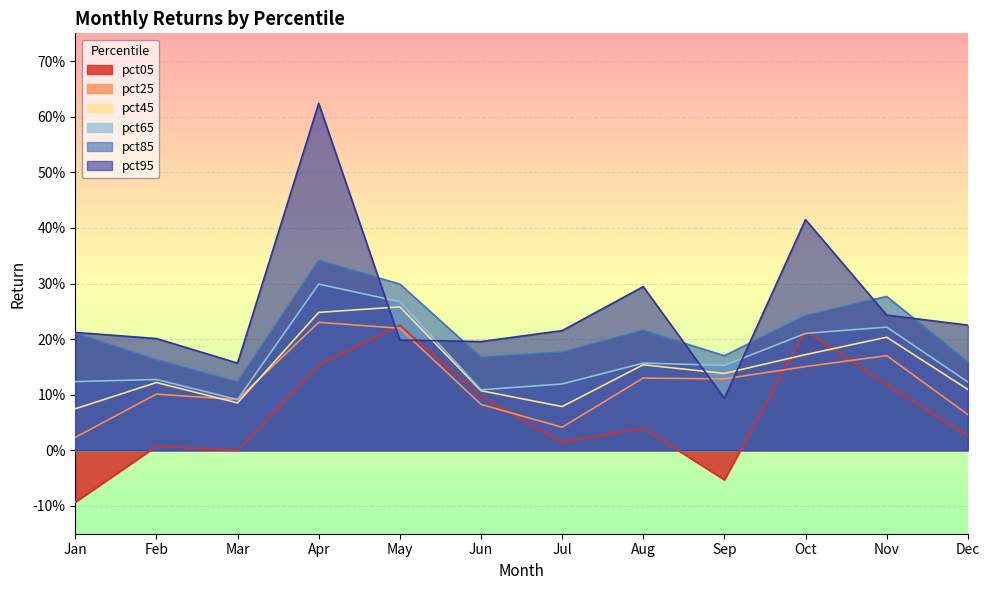

Which series has the largest range (max minus min)?

pct95